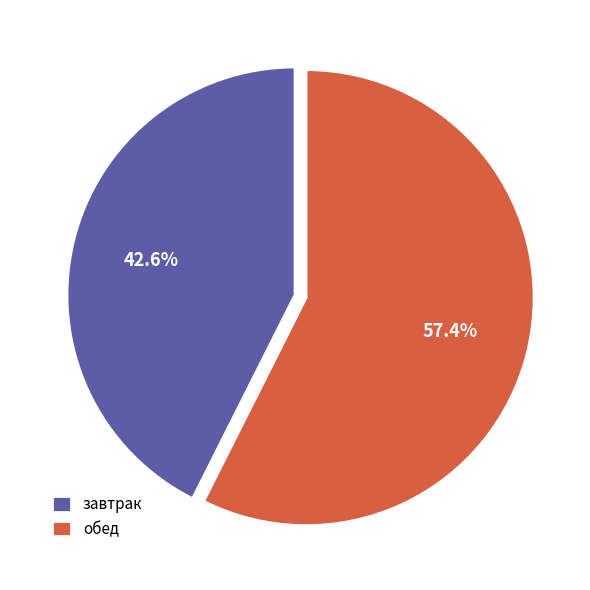

To the nearest percent, what portion does завтрак represent?

43%